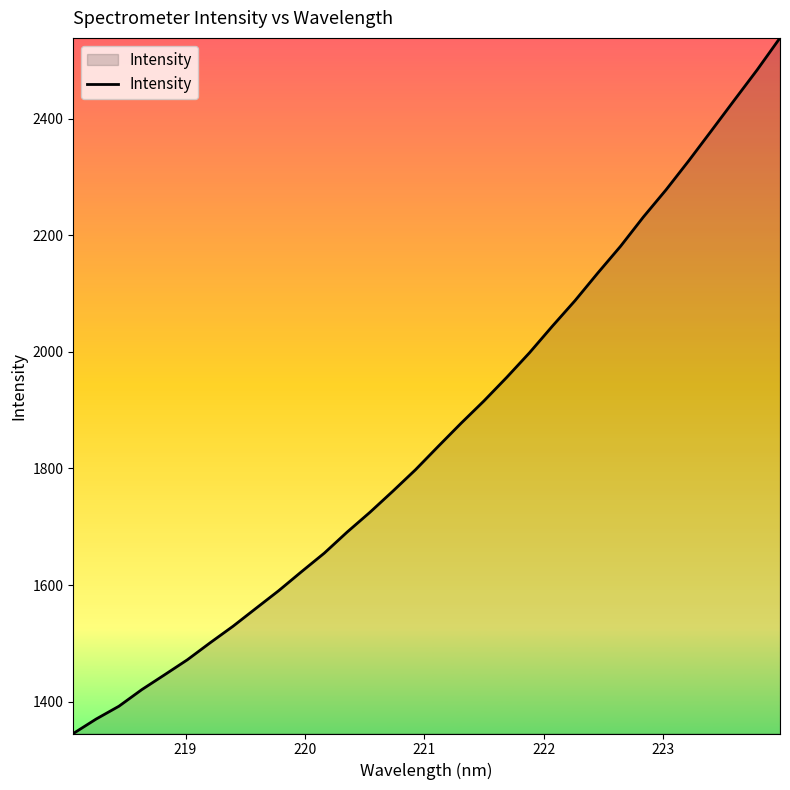

What is the greatest value displayed?

2539.0